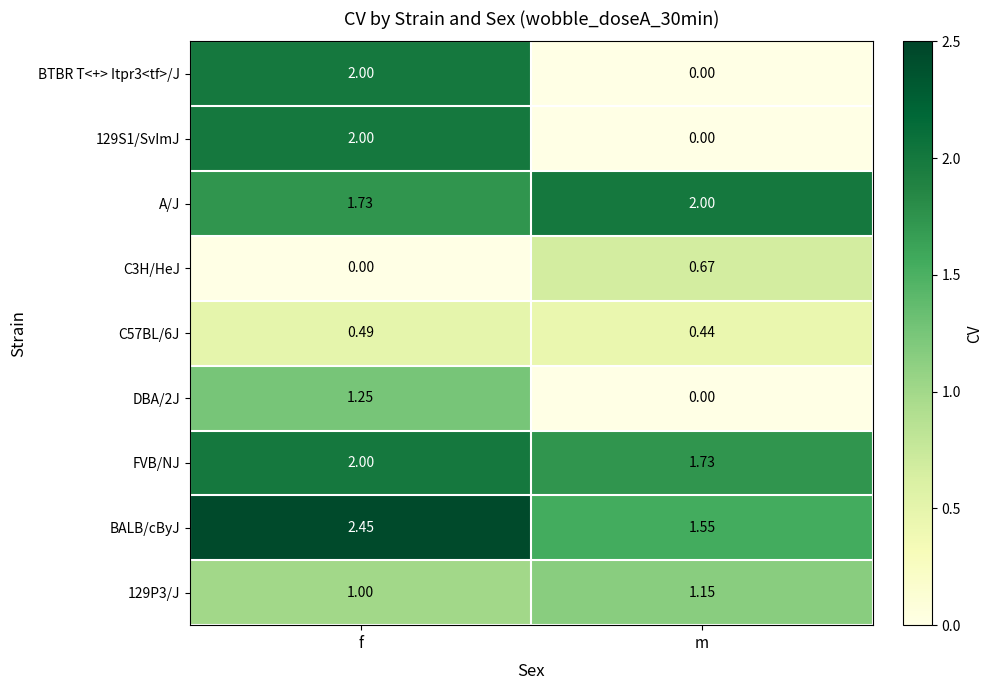

Which series has the largest total across all categories?

BALB/cByJ